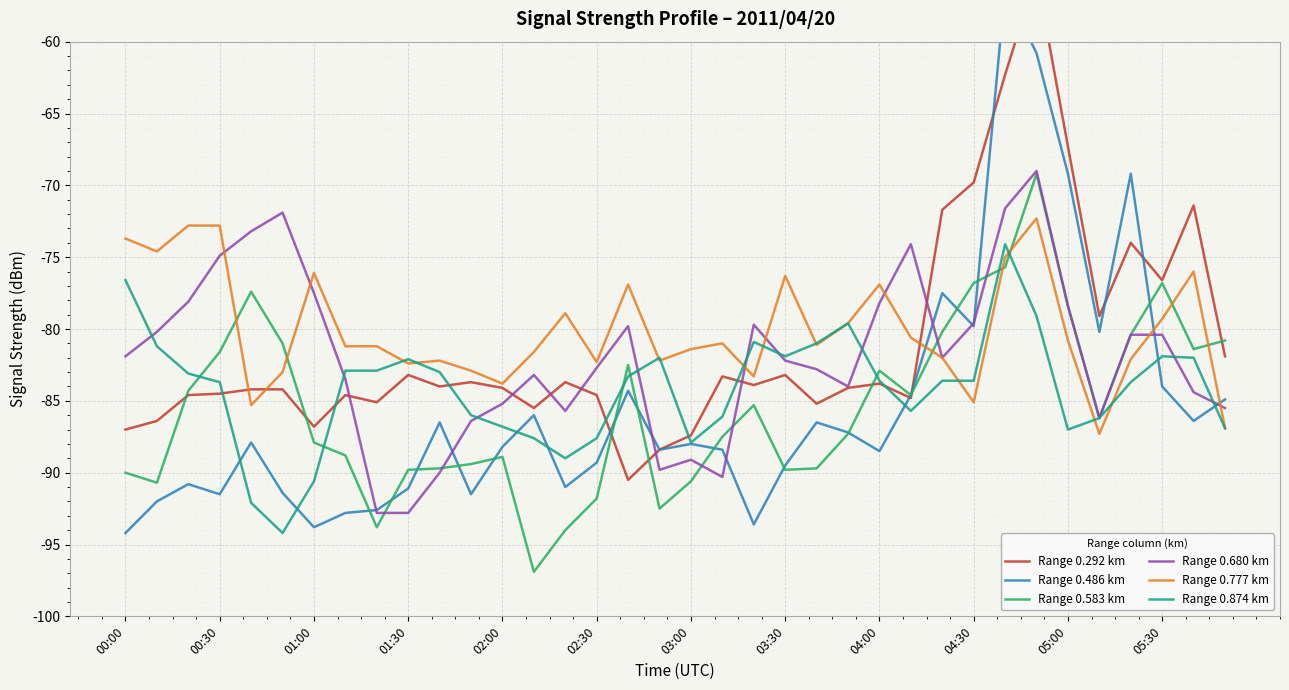

List the series in order of their peak value, lowest first.

Range 0.874 km, Range 0.777 km, Range 0.583 km, Range 0.680 km, Range 0.486 km, Range 0.292 km